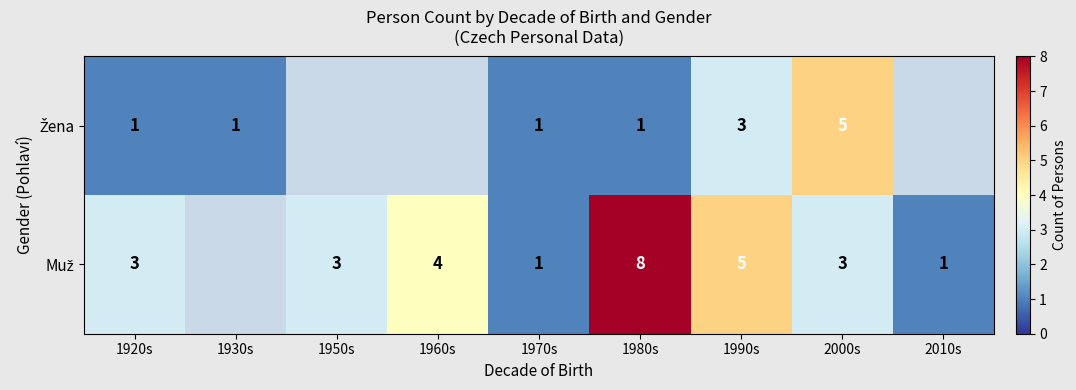

At which category is the sum across all series the highest?

1980s